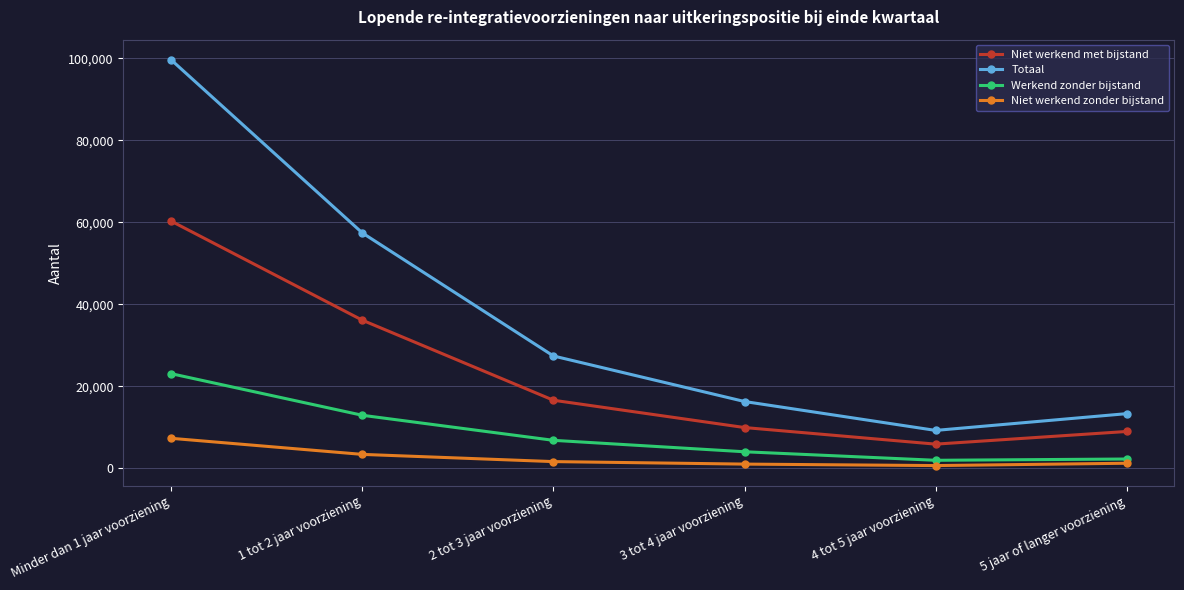

What is the total value across all series at 1 tot 2 jaar voorziening?

109910